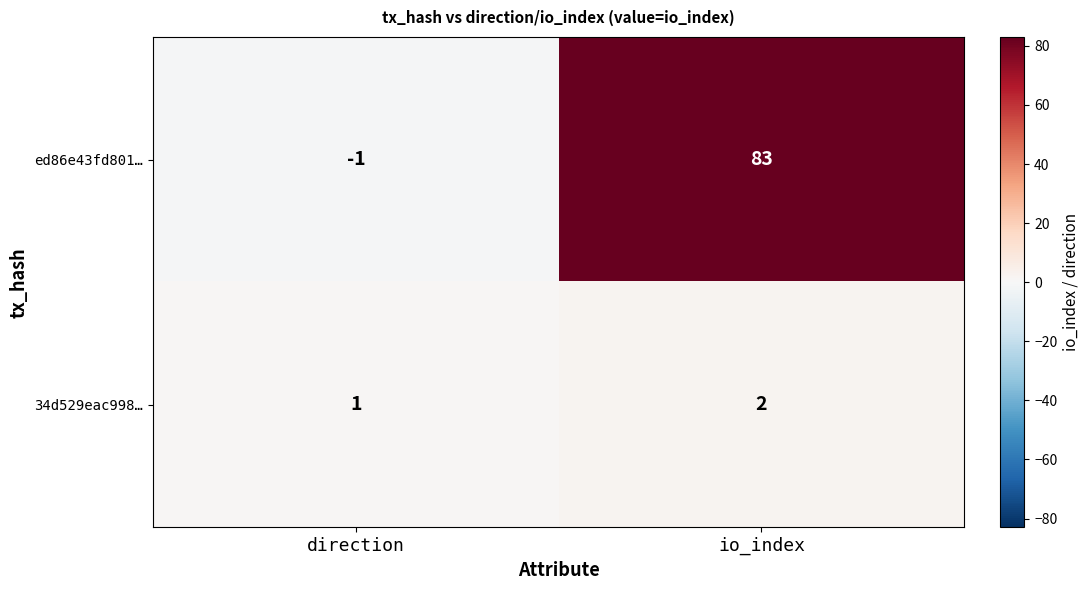

Reading left to right, what are all the values shown in this chart?

ed86e43fd801…: -1	83
34d529eac998…: 1	2